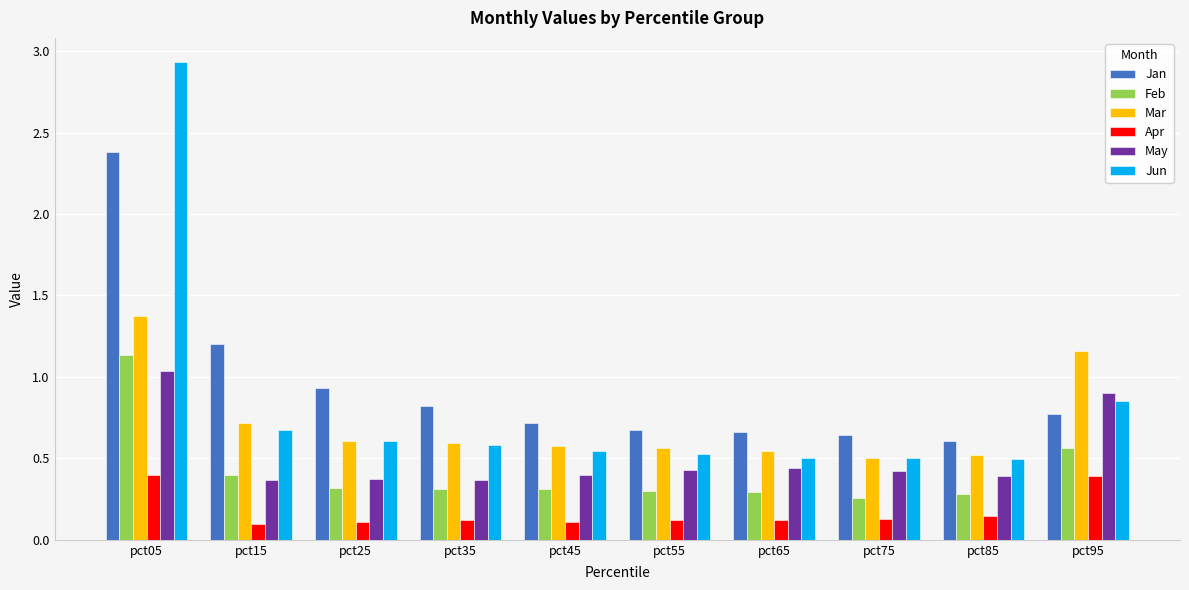

What is the total value across all series at pct65?

2.6